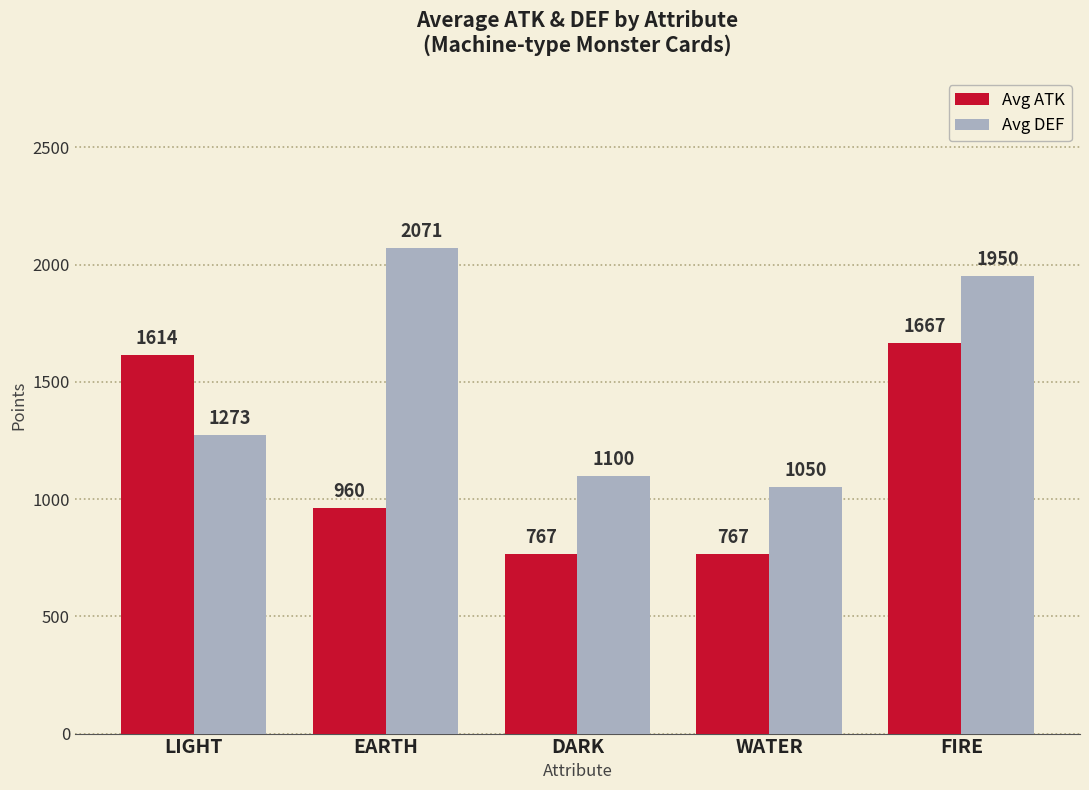

What is the total value across all series at DARK?

1867